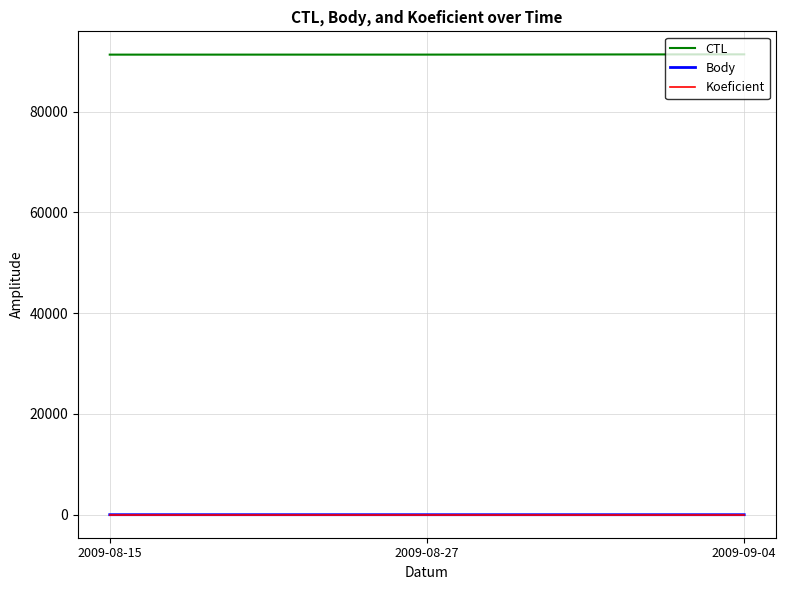

What is the spread (max minus min) of values at 2009-09-04?

91375